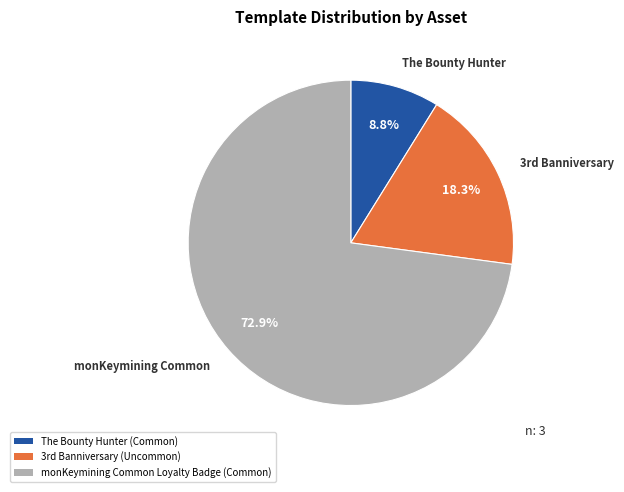

Which slice is the largest?

monKeymining Common Loyalty Badge (Common)